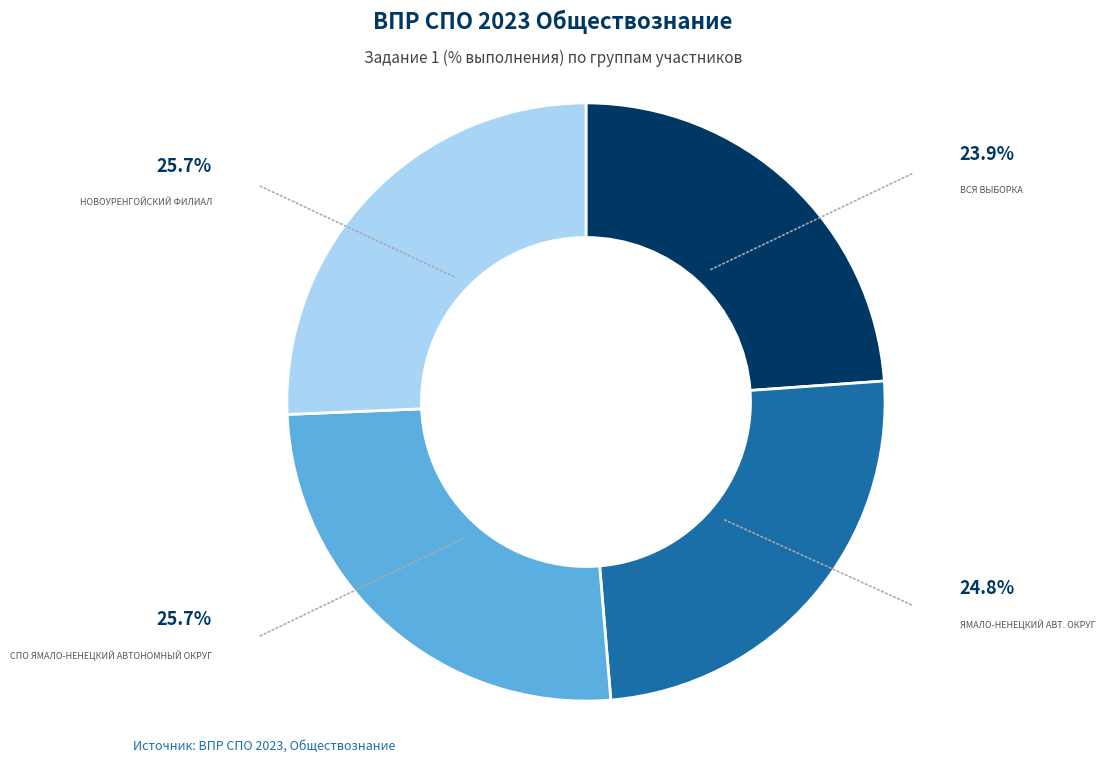

Does any single category account for the majority?

No